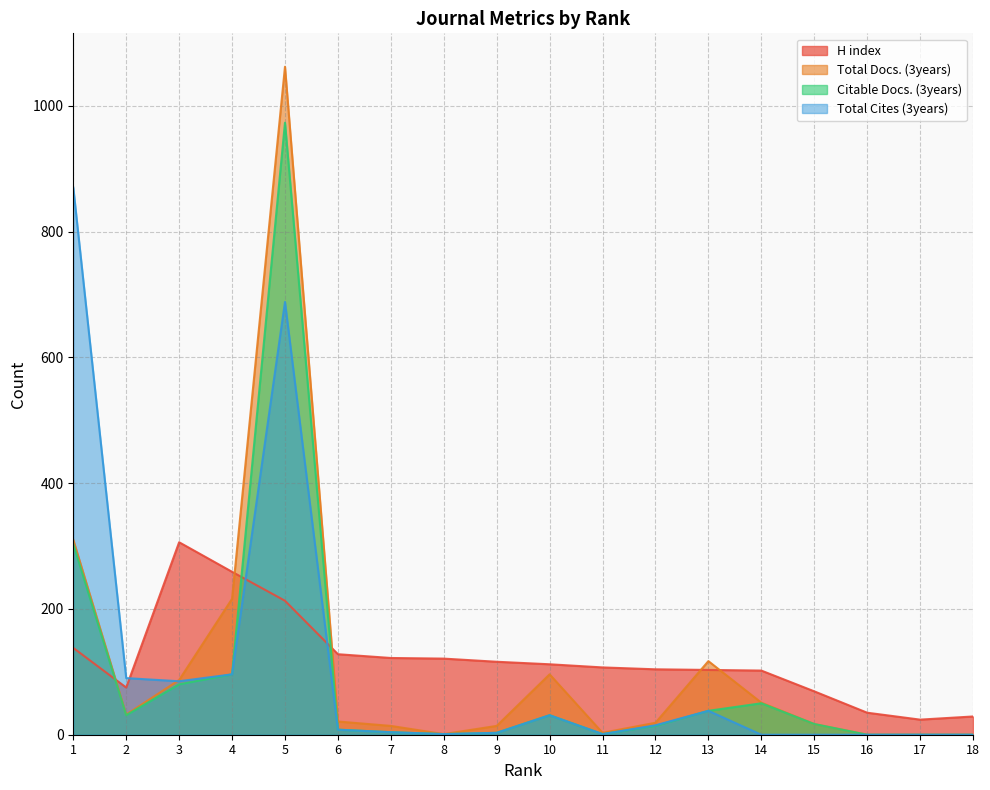

Which has a higher value, 10 or 8?

8